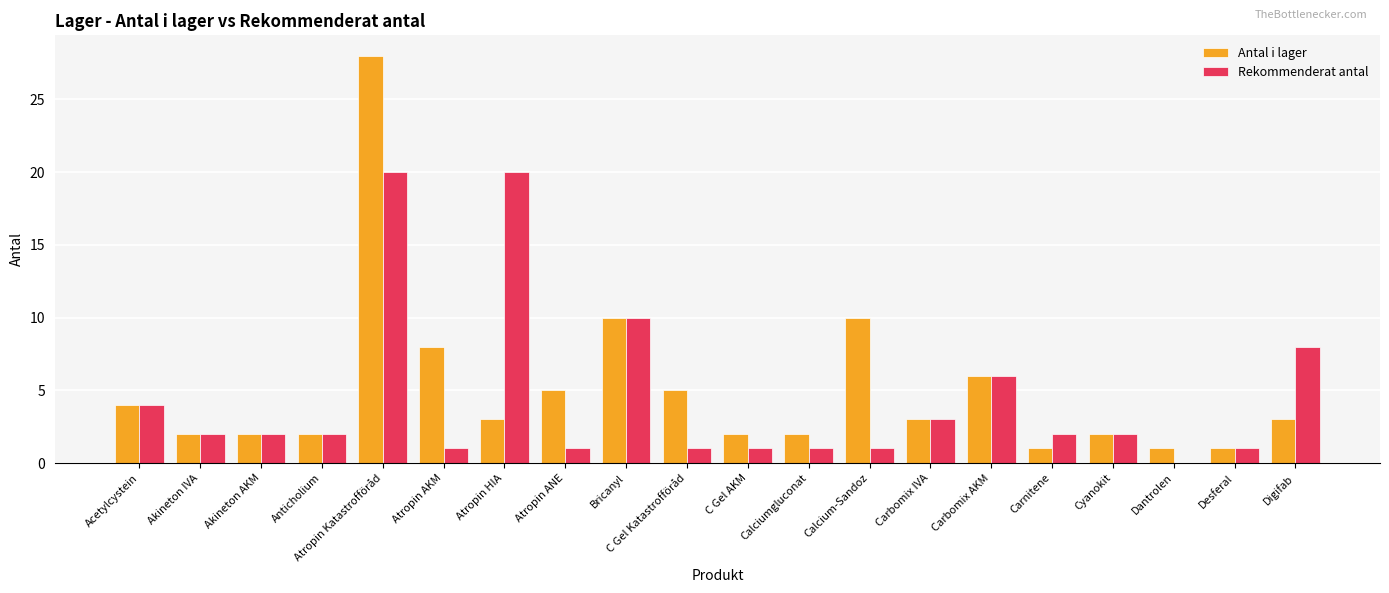

Reading left to right, what are all the values shown in this chart?

Antal i lager: Acetylcystein=4	Akineton IVA=2	Akineton AKM=2	Anticholium=2	Atropin Katastrofföråd=28	Atropin AKM=8	Atropin HIA=3	Atropin ANE=5	Bricanyl=10	C Gel Katastrofföråd=5	C Gel AKM=2	Calciumgluconat=2	Calcium-Sandoz=10	Carbomix IVA=3	Carbomix AKM=6	Carnitene=1	Cyanokit=2	Dantrolen=1	Desferal=1	Digifab=3
Rekommenderat antal: Acetylcystein=4	Akineton IVA=2	Akineton AKM=2	Anticholium=2	Atropin Katastrofföråd=20	Atropin AKM=1	Atropin HIA=20	Atropin ANE=1	Bricanyl=10	C Gel Katastrofföråd=1	C Gel AKM=1	Calciumgluconat=1	Calcium-Sandoz=1	Carbomix IVA=3	Carbomix AKM=6	Carnitene=2	Cyanokit=2	Dantrolen=0	Desferal=1	Digifab=8